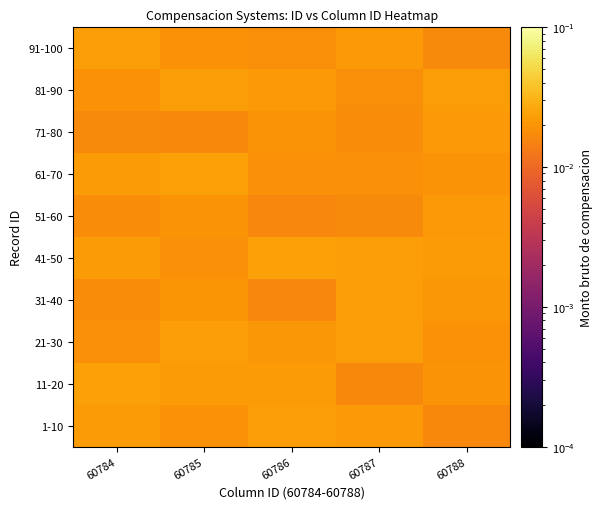

At 60787, list the series in order from largest to smallest.

41-50, 31-40, 21-30, 1-10, 91-100, 61-70, 81-90, 71-80, 51-60, 11-20